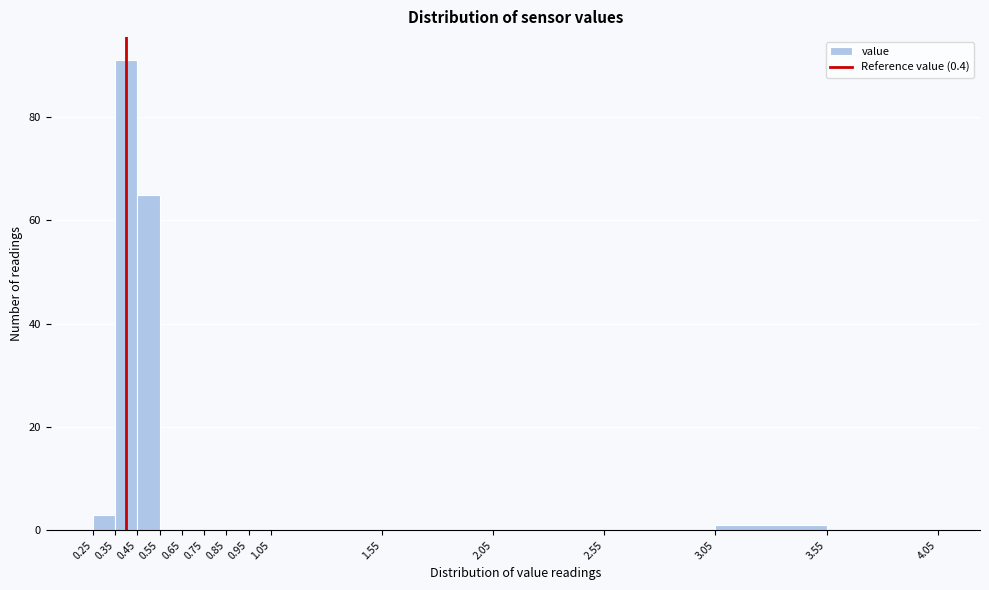

What is the height of the bar covering 0.45 to 0.55 on the x-axis? The values are not printed on the chart, so give them approximately, as read against the axis.

66